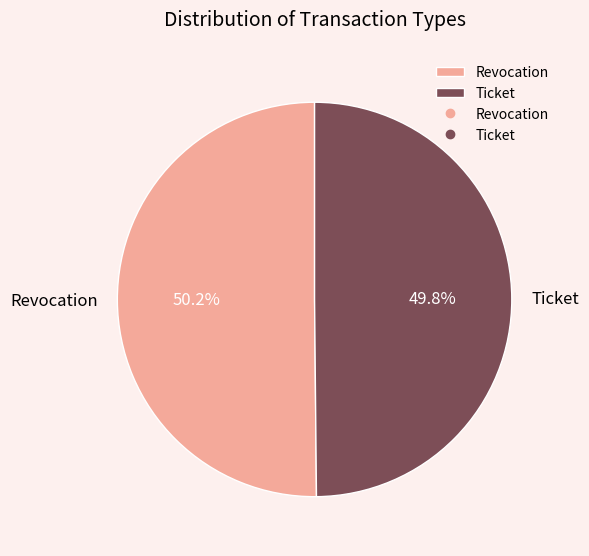

What is the ratio of the value at Ticket to the value at Revocation?

1.0